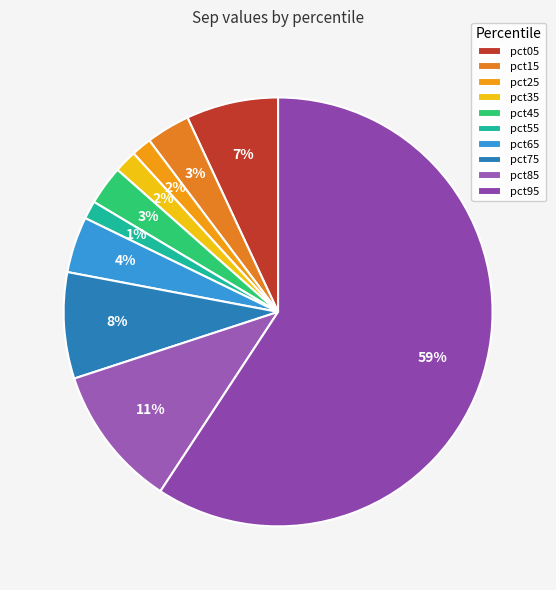

Which category has the biggest portion of the pie?

pct95